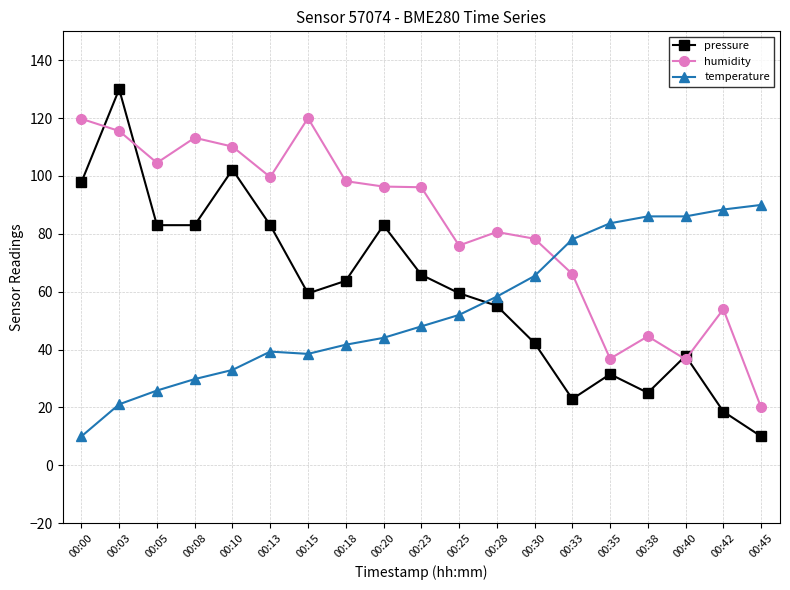

Does the chart display data point markers on the line(s)?

Yes